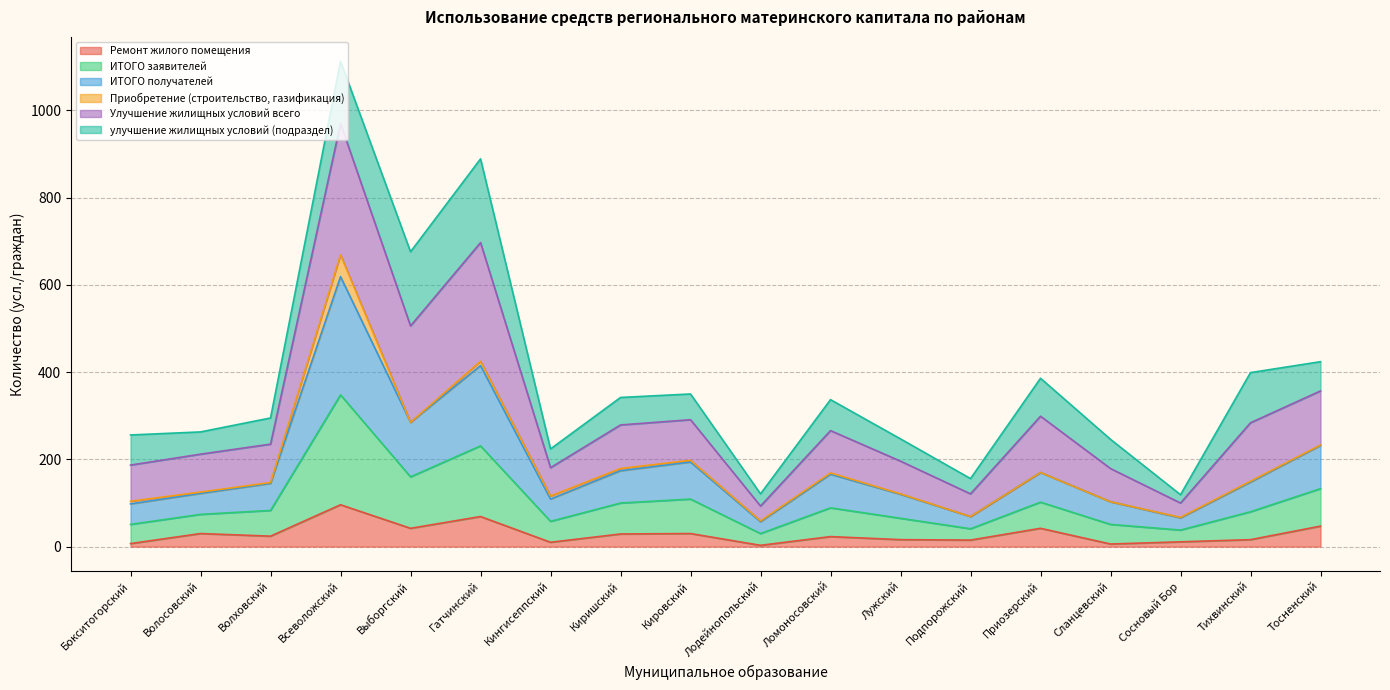

List the labels in order of ИТОГО получателей value, smallest first.

Лодейнопольский, Сосновый Бор, Подпорожский, Бокситогорский, Сланцевский, Кингисеппский, Лужский, Волосовский, Волховский, Тихвинский, Ломоносовский, Приозерский, Киришский, Кировский, Тосненский, Выборгский, Гатчинский, Всеволожский